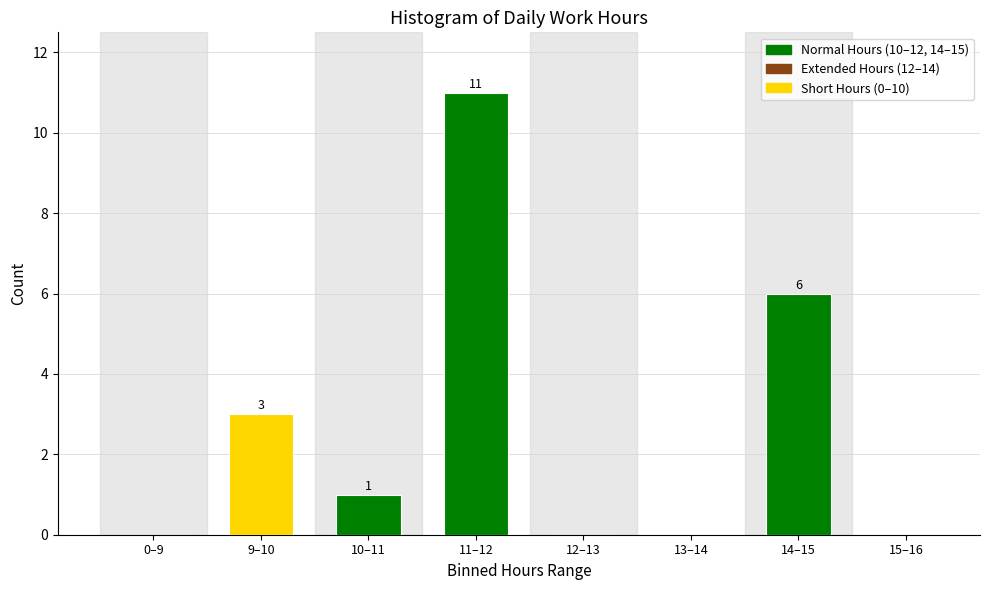

Reading right to left, what are all the values shown in this chart?

15–16=0	14–15=6	13–14=0	12–13=0	11–12=11	10–11=1	9–10=3	0–9=0